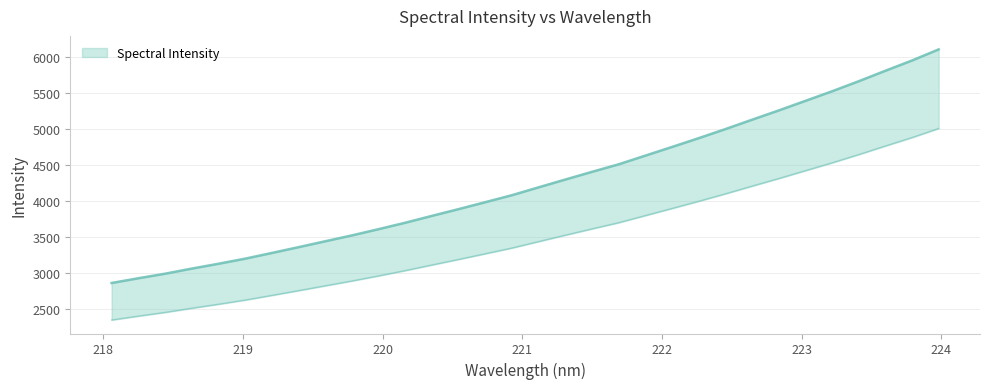

What is the value of the 27th point from the left?

5392.3